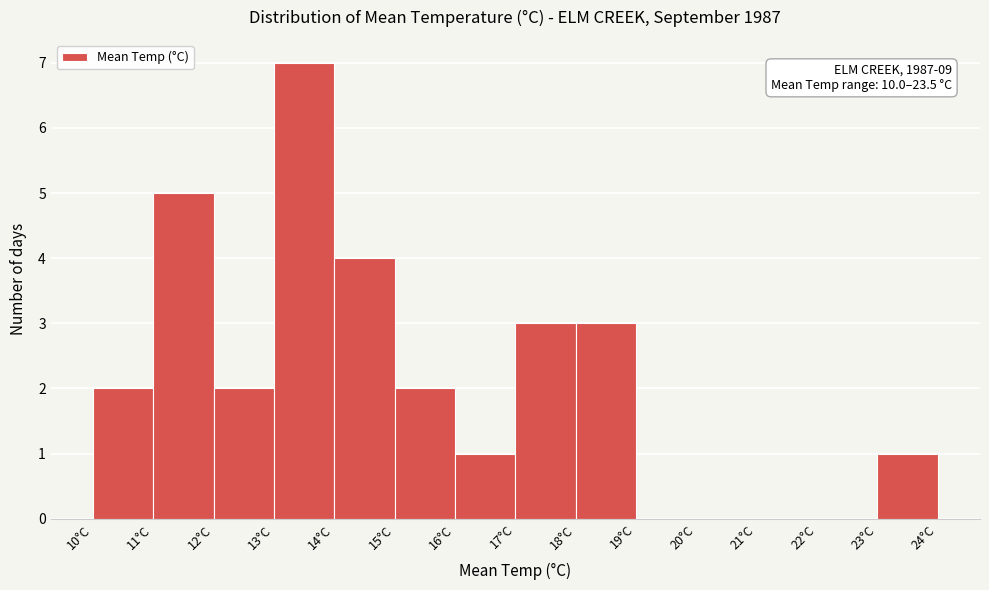

Which range on the x-axis has the tallest bar?

13 to 14